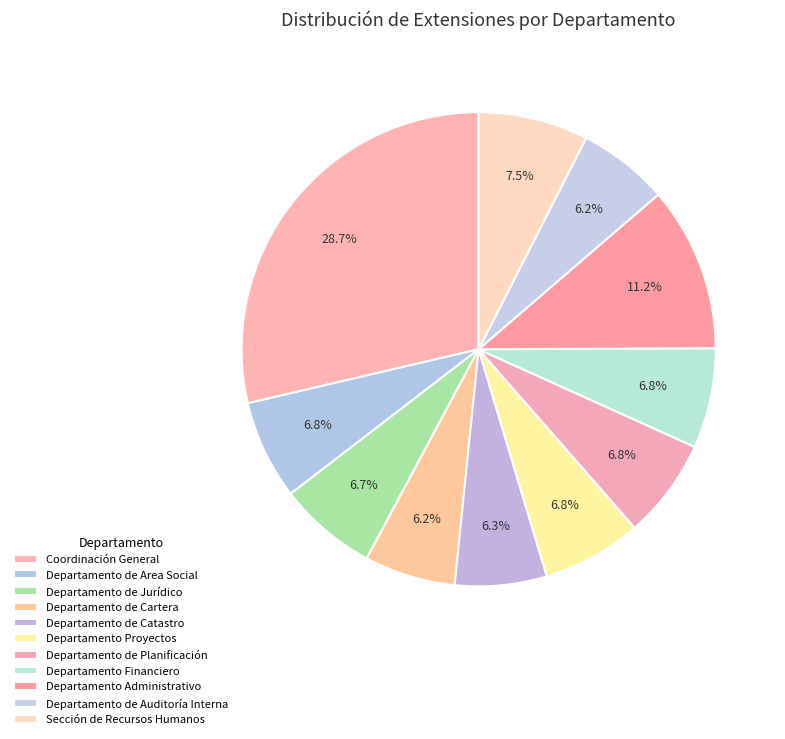

How much of the chart is everything except Departamento de Catastro?

93.7%